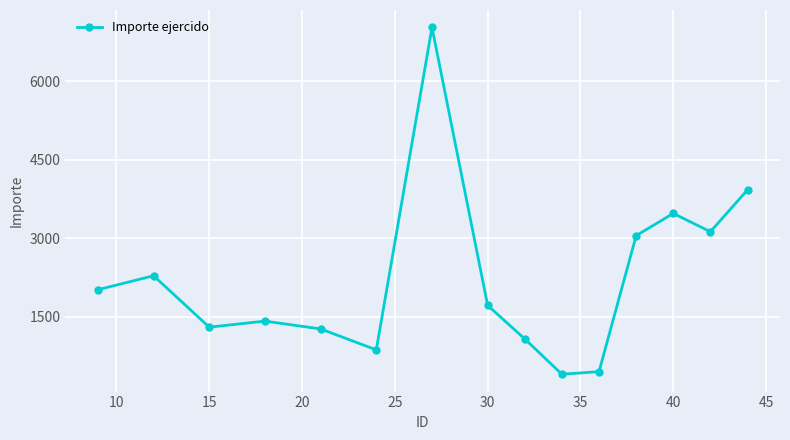

What is the greatest value displayed?

7033